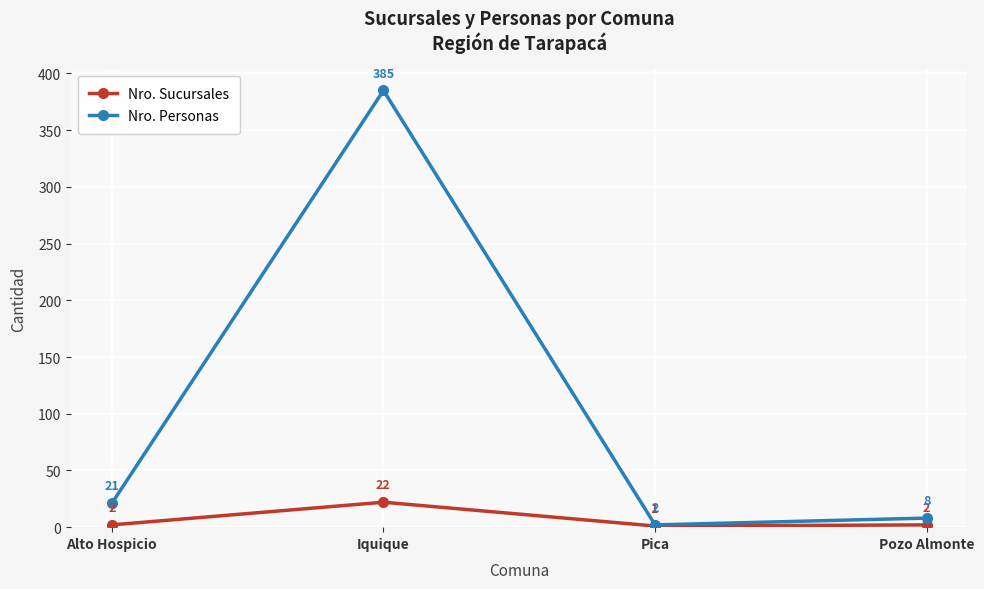

At which category does Nro. Sucursales reach its first local peak?

Iquique